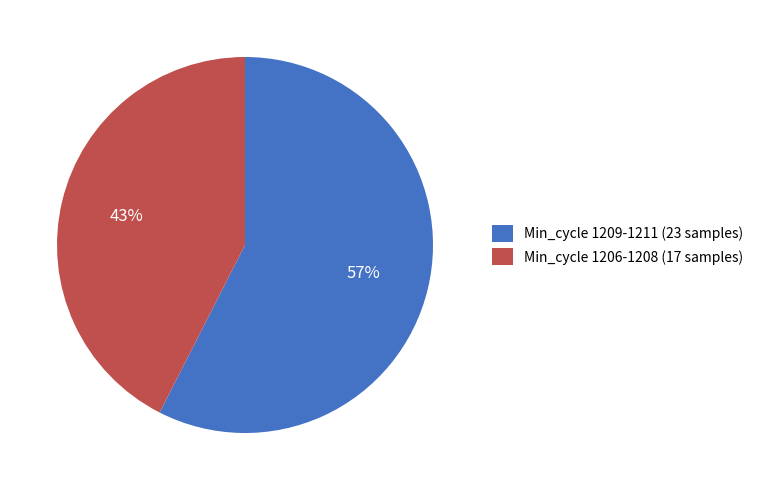

Between Min_cycle 1206-1208 (17 samples) and Min_cycle 1209-1211 (23 samples), which is larger?

Min_cycle 1209-1211 (23 samples)